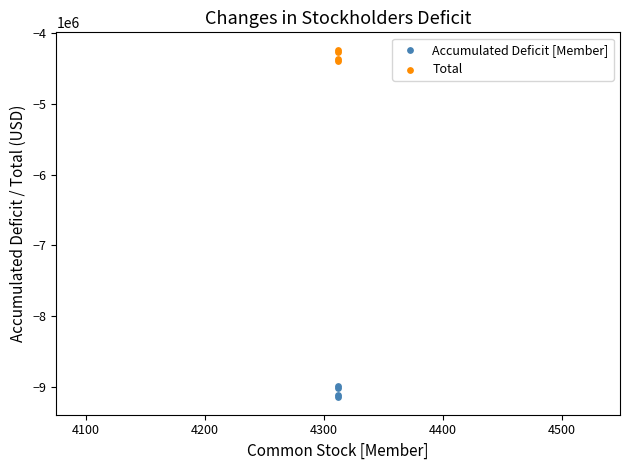

What are all the series names shown in the legend?

Accumulated Deficit [Member], Total